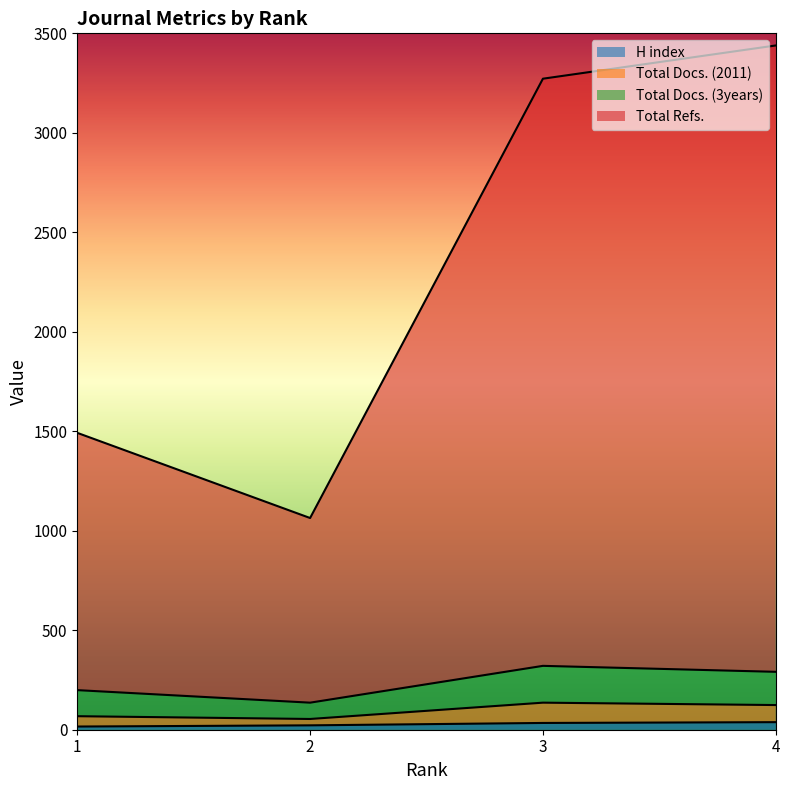

Which category has the highest value across all series?

4